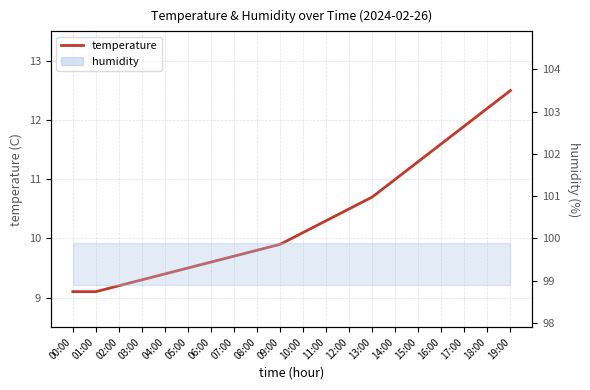

What is the change in value from 06:00 to 18:00?

+2.6